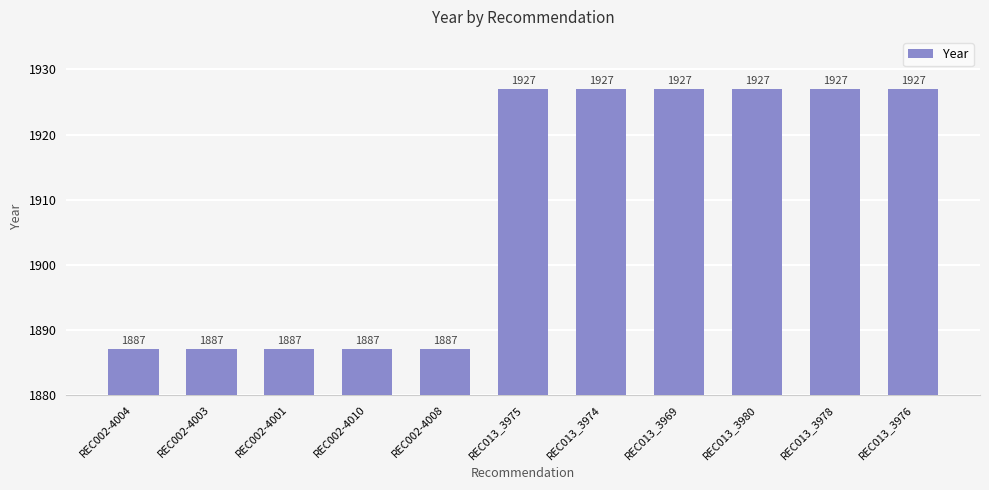

How many distinct data groups are displayed?

1